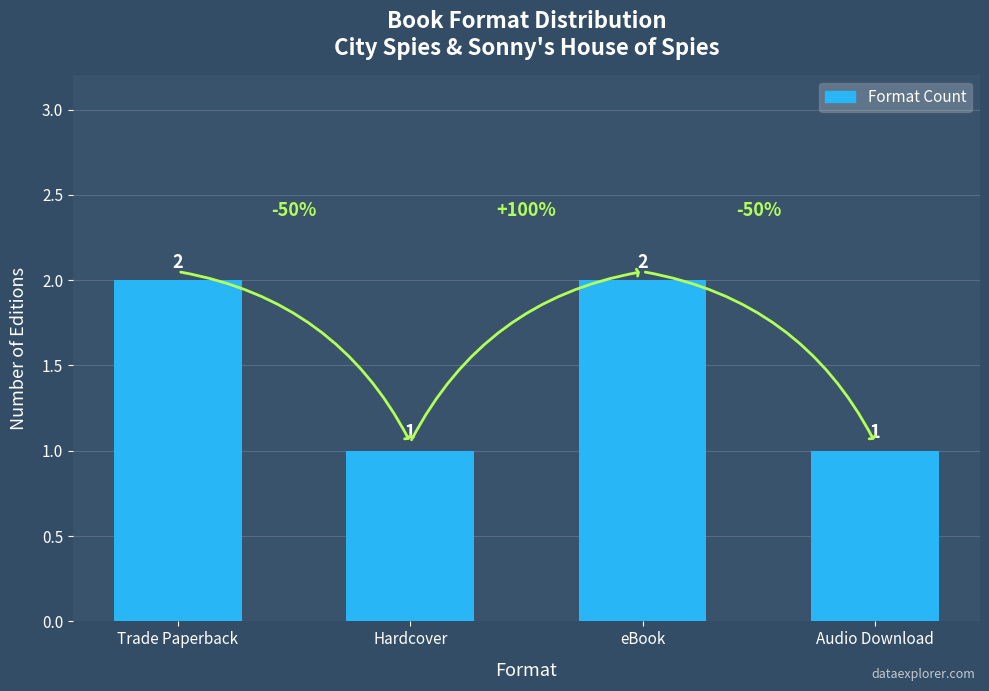

What is the sum of all values?

6